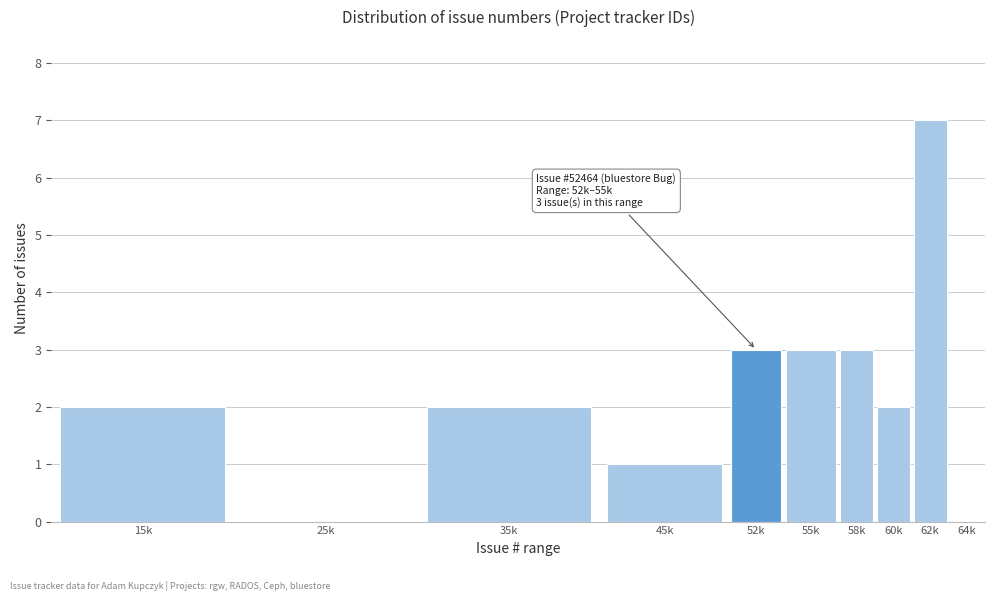

Reading left to right, what are all the values shown in this chart?

15k=2	25k=0	35k=2	45k=1	52k=3	55k=3	58k=3	60k=2	62k=7	64k=0